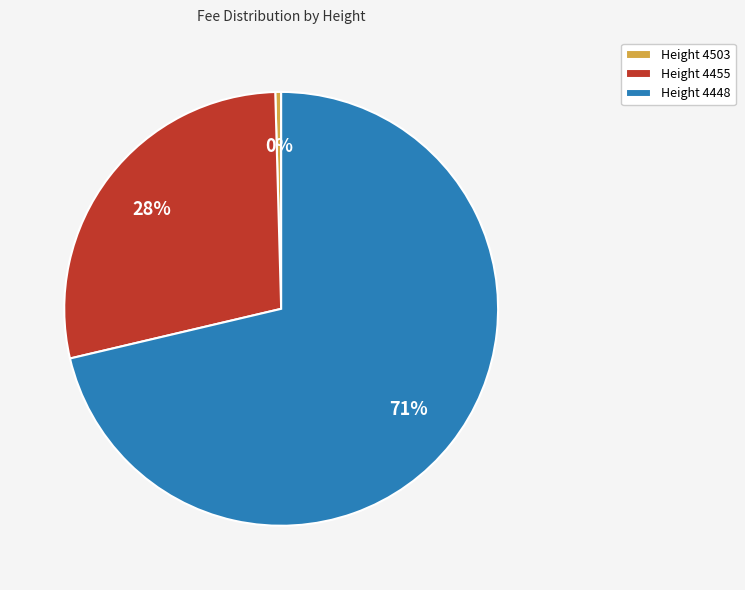

How many slices are in this pie chart?

3